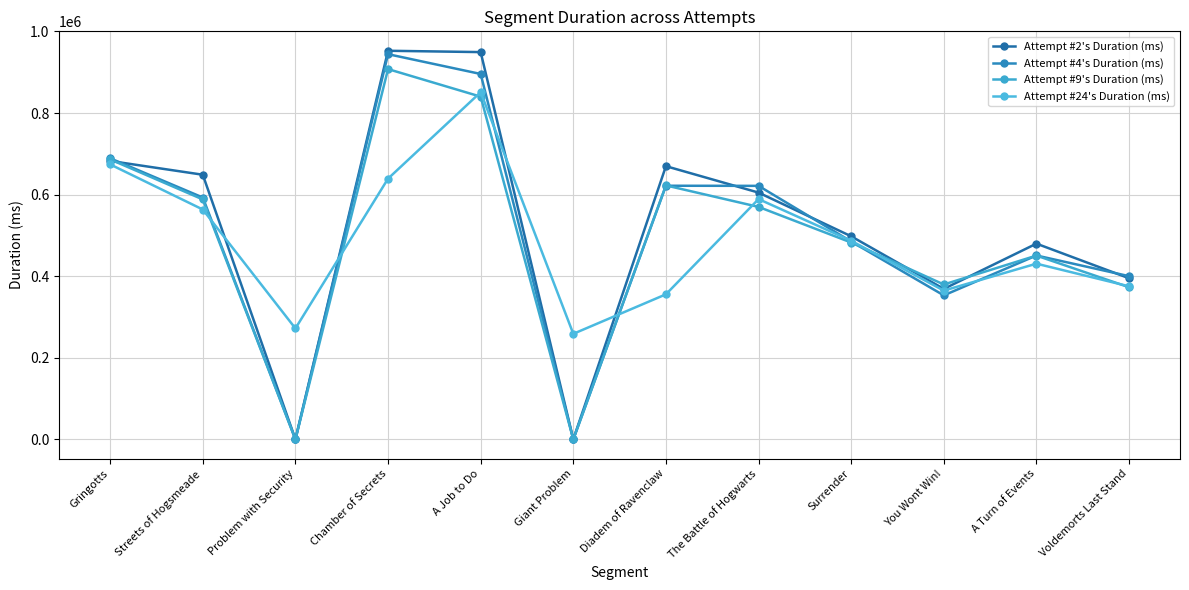

Between Voldemorts Last Stand and The Battle of Hogwarts, which is larger?

The Battle of Hogwarts